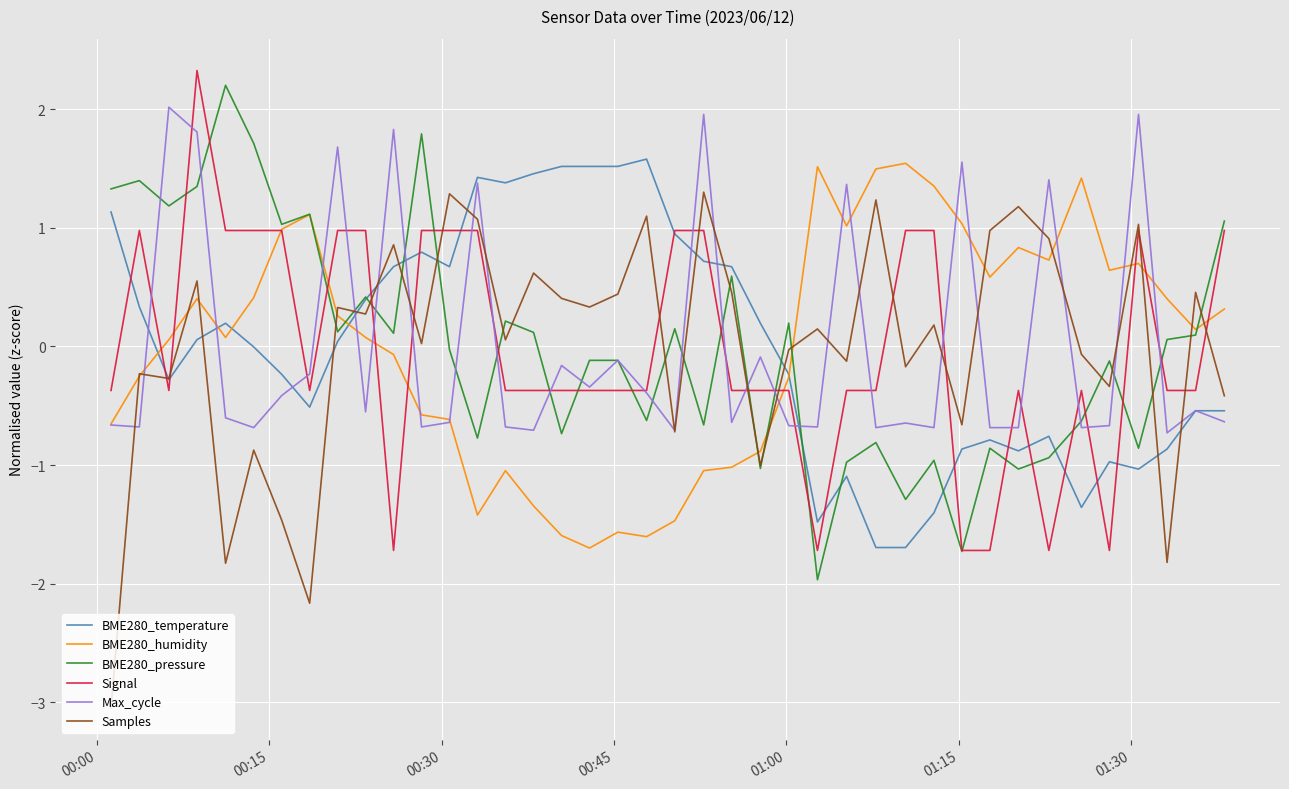

What is the minimum value for BME280_humidity?

-1.7